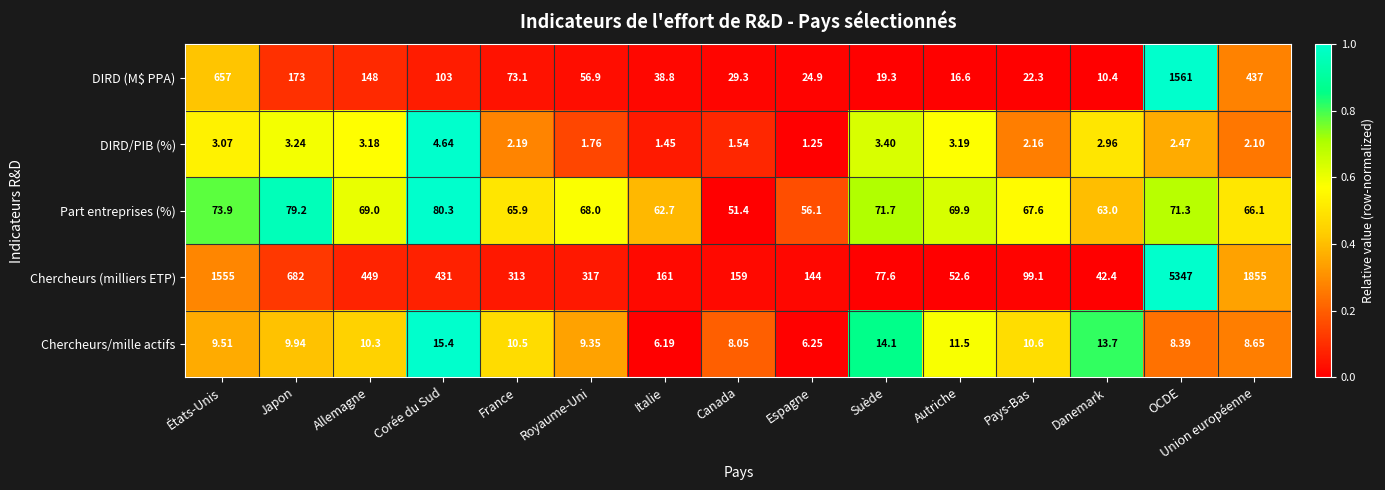

Which series has the largest total across all categories?

Chercheurs (milliers ETP)